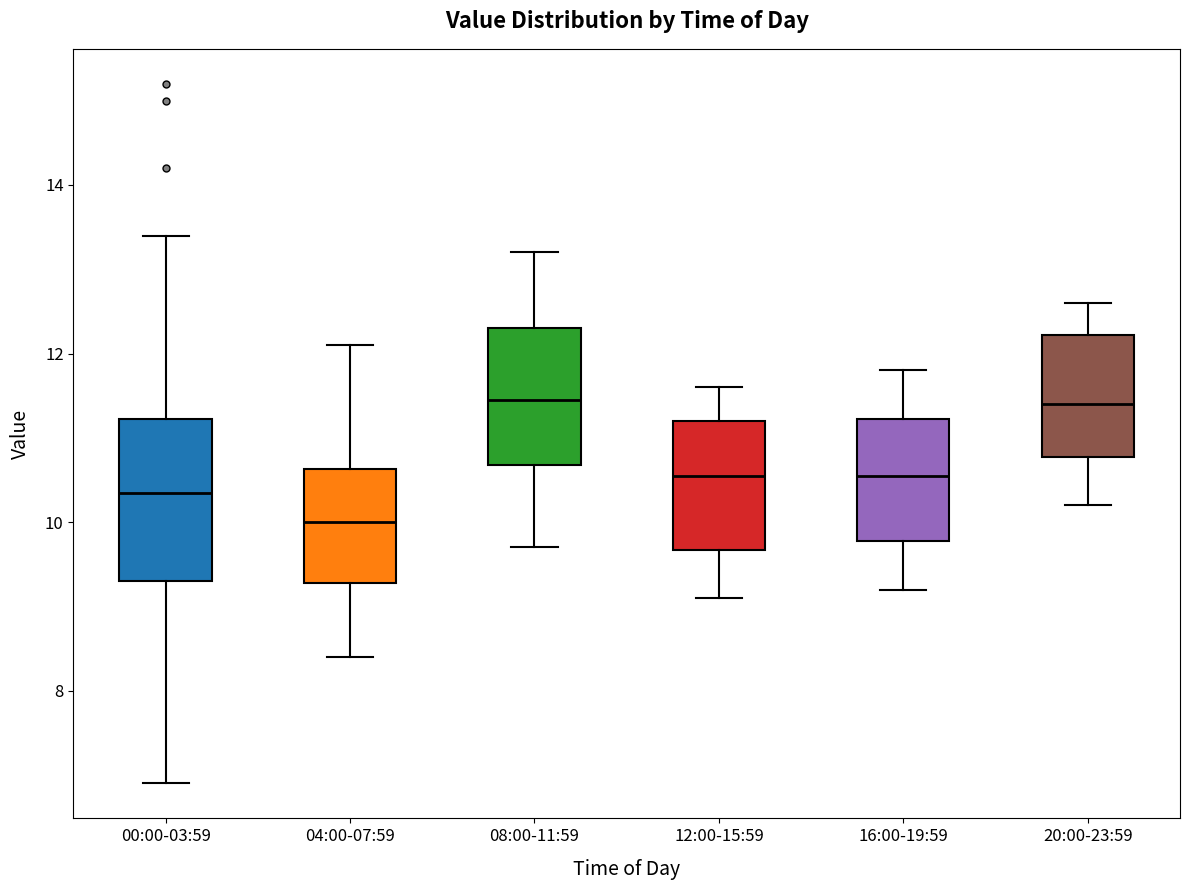

Reading left to right, read every box against the y-axis: the position of its median line, the range the box covers, and the ends of its whiskers. The values are not printed on the chart, so give them approximately, as read against the axis.

00:00-03:59: median 10.4, box 9.4 to 11.2, whiskers 7.0 to 13.4
04:00-07:59: median 10.0, box 9.2 to 10.6, whiskers 8.4 to 12.2
08:00-11:59: median 11.4, box 10.6 to 12.4, whiskers 9.8 to 13.2
12:00-15:59: median 10.6, box 9.6 to 11.2, whiskers 9.2 to 11.6
16:00-19:59: median 10.6, box 9.8 to 11.2, whiskers 9.2 to 11.8
20:00-23:59: median 11.4, box 10.8 to 12.2, whiskers 10.2 to 12.6